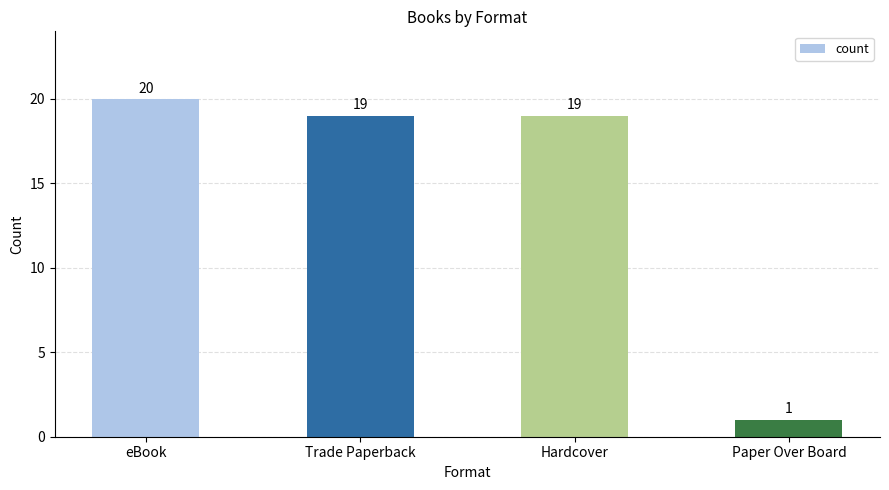

What is the difference between the values at Paper Over Board and Hardcover?

18